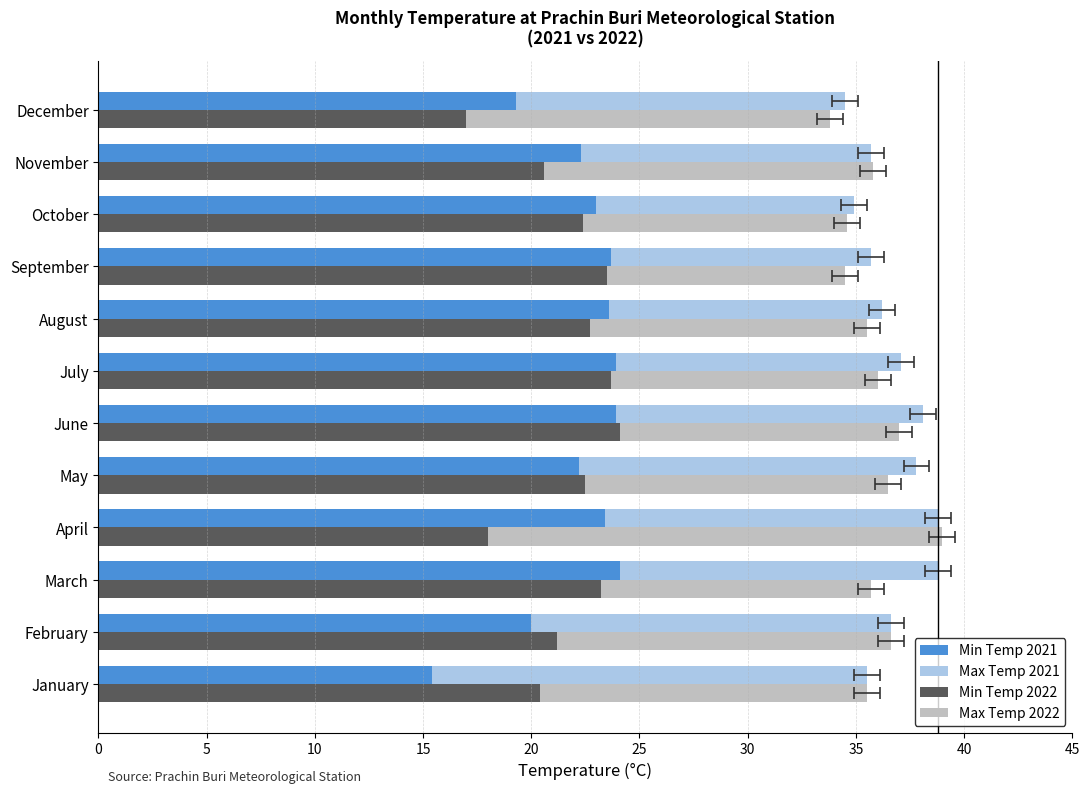

At how many categories does at least one series exceed 12?

12